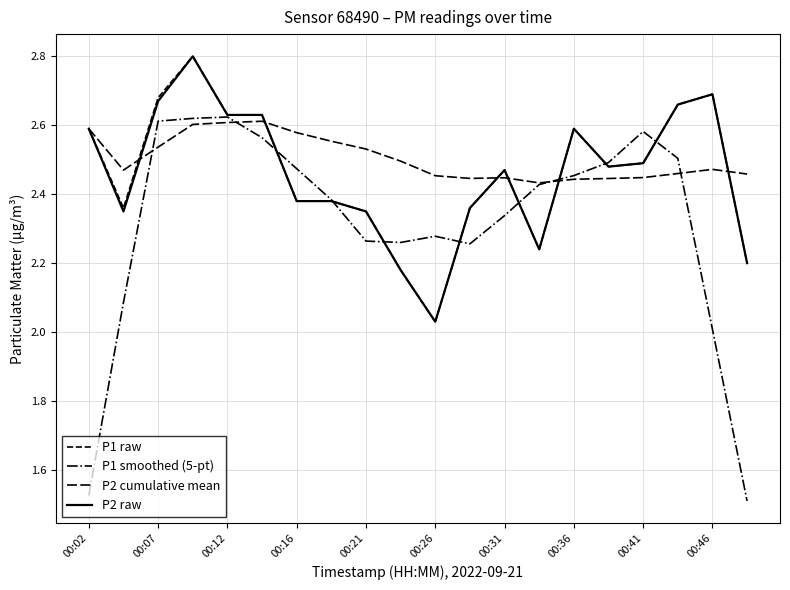

Which series ends up on top after the final intersection of P2 cumulative mean and P1 smoothed (5-pt)?

P2 cumulative mean